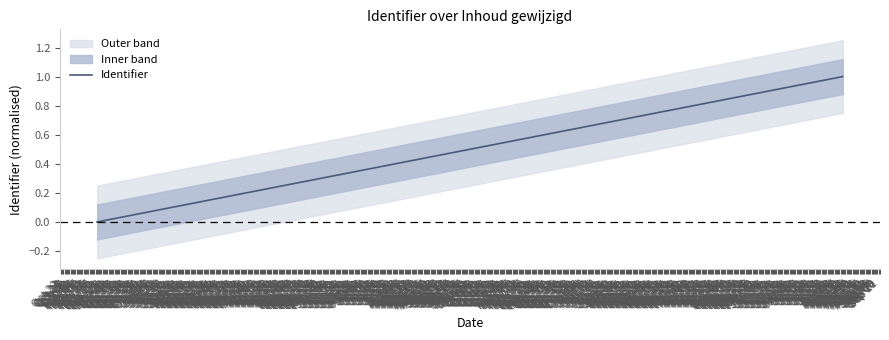

At which category does the chart reach its peak across all series?

Oct 27